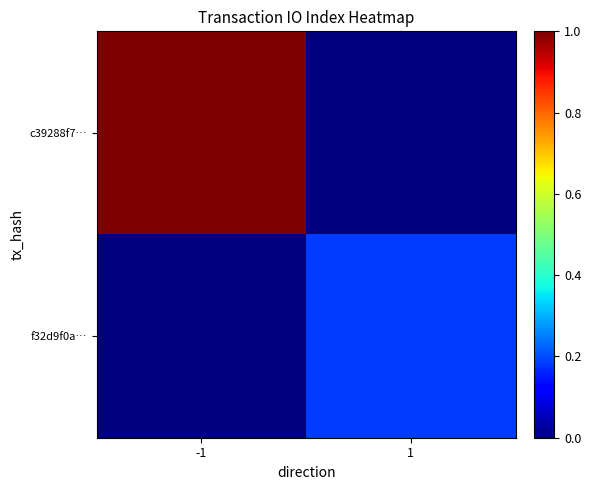

Which category has the lowest value across all series?

1